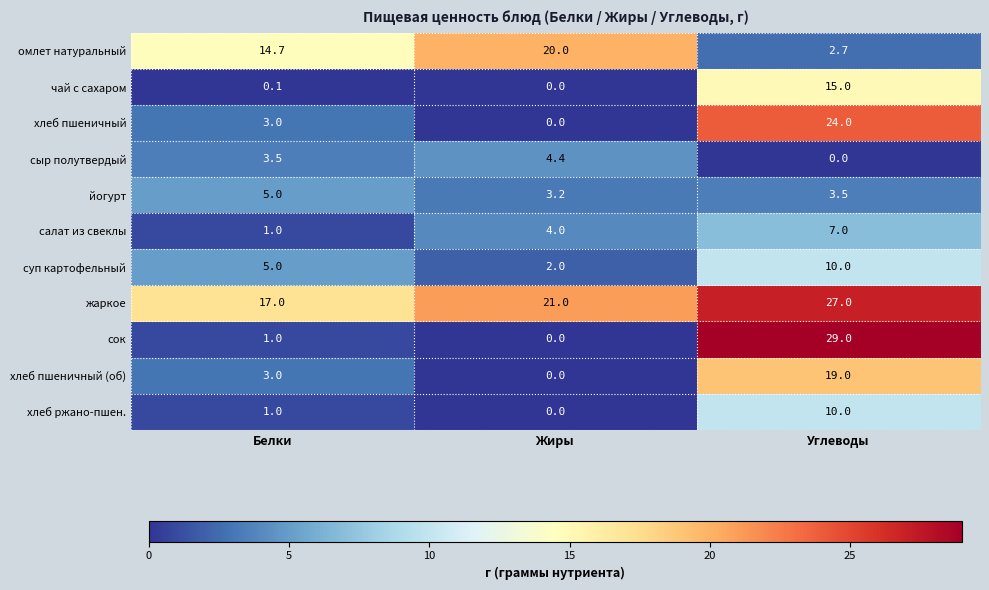

How many data points does each series have?

3